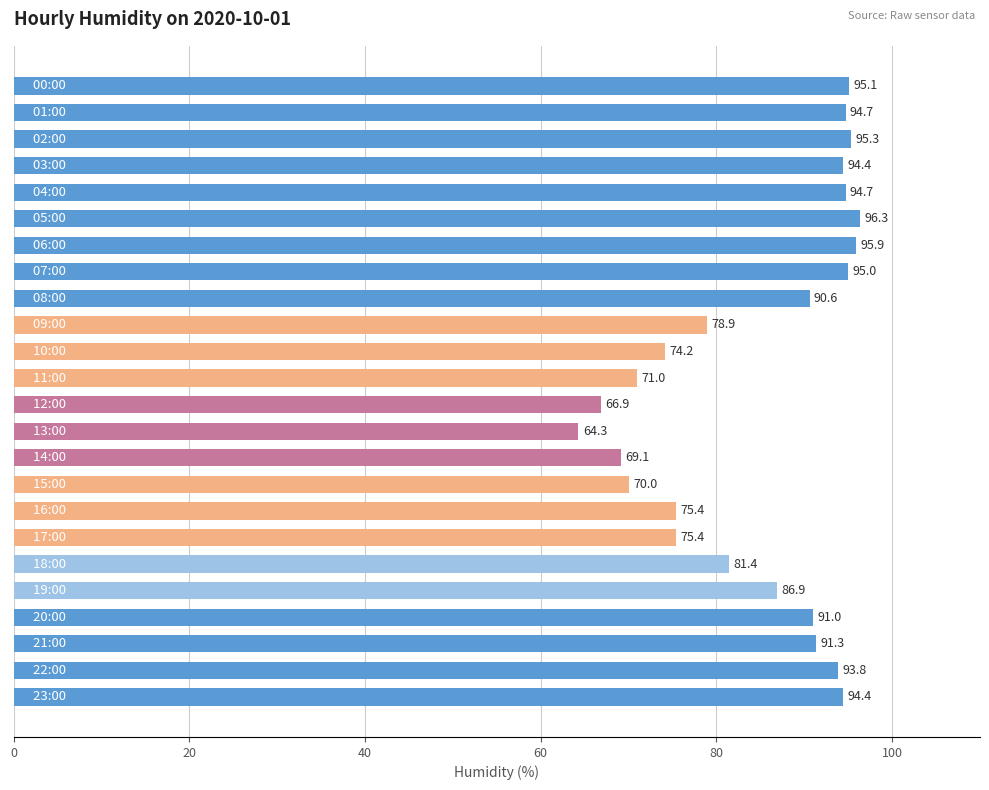

What is the value of the 6th bar from the top?

96.3